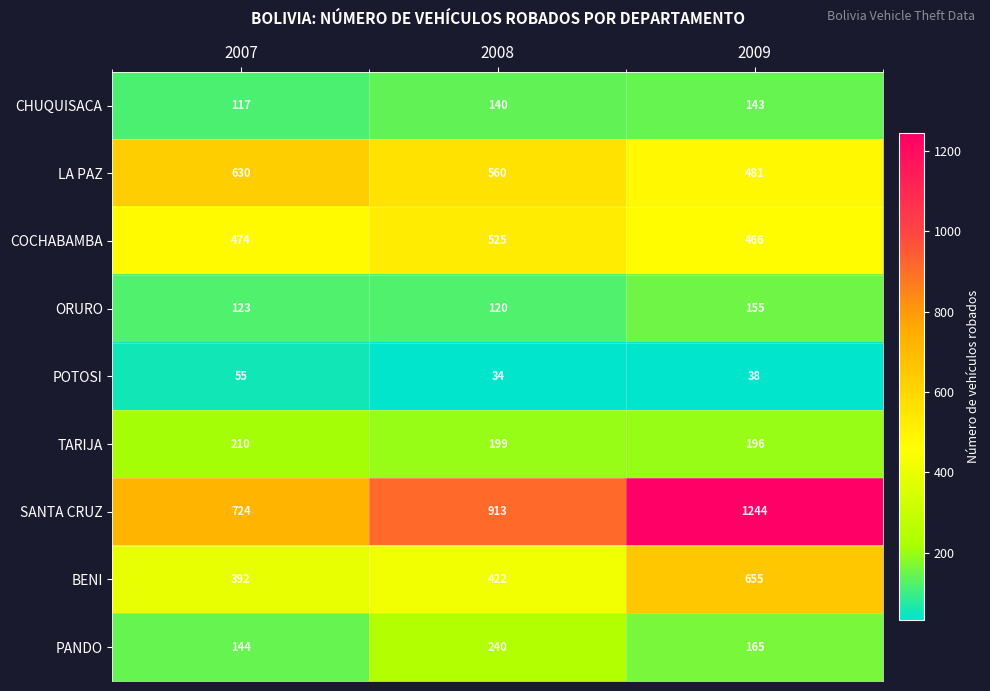

Which category has the highest value across all series?

2009